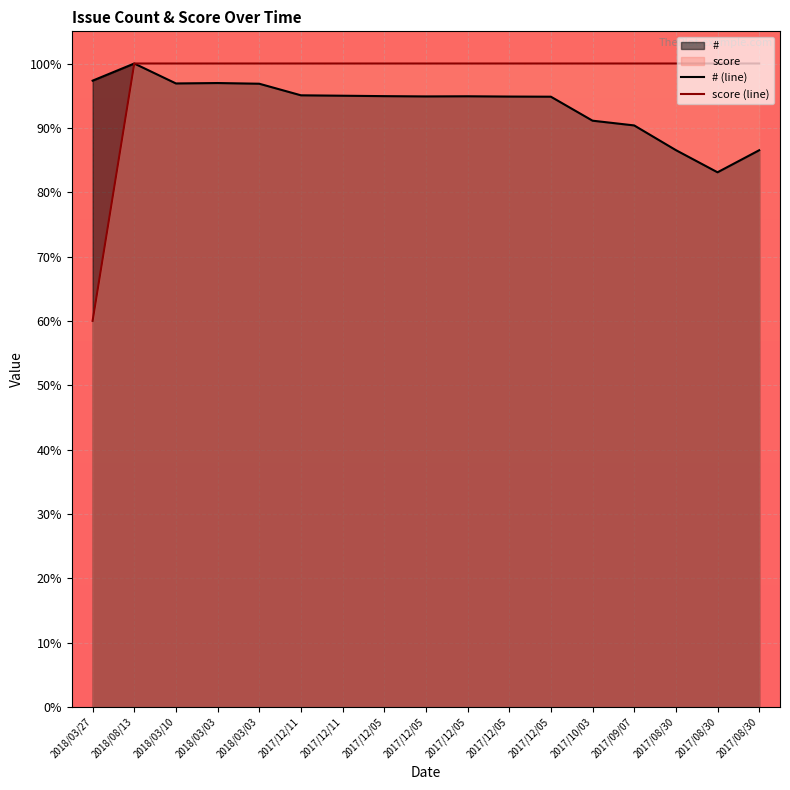

Count the number of categories in the chart.

17